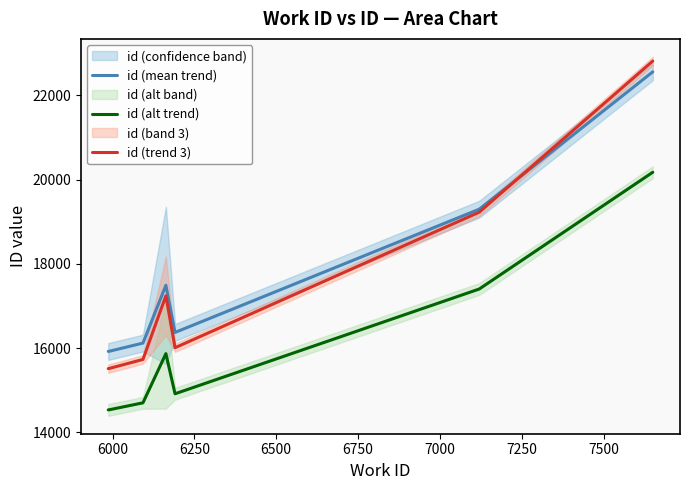

What is the maximum value shown in the chart?

22813.8